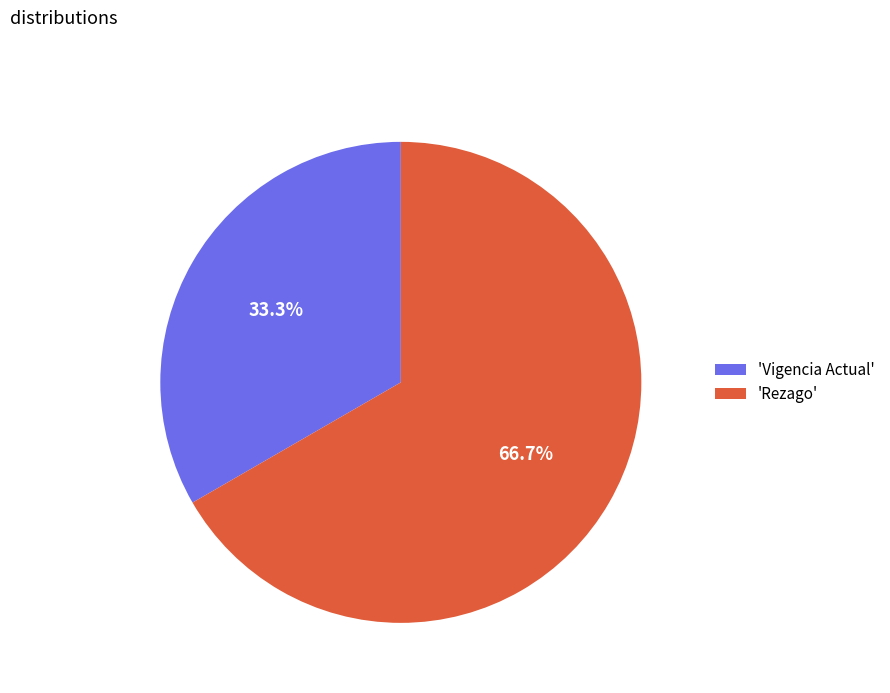

What percentage is NOT represented by 'Vigencia Actual'?

66.7%